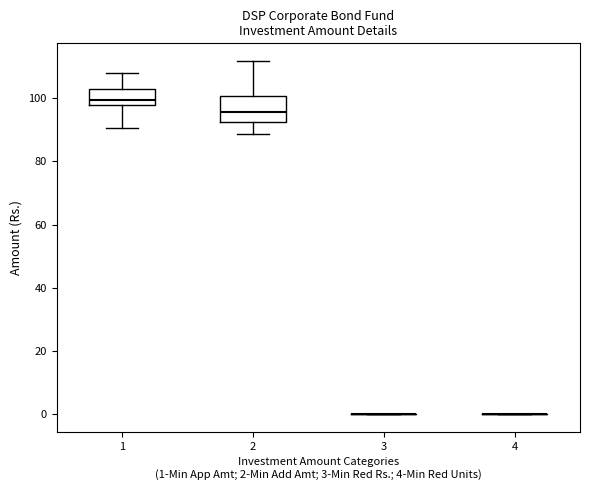

Reading left to right, read every box against the y-axis: the position of its median line, the range the box covers, and the ends of its whiskers. The values are not printed on the chart, so give them approximately, as read against the axis.

1: median 100, box 98 to 102, whiskers 90 to 108
2: median 96, box 92 to 100, whiskers 88 to 112
3: box collapsed to a line at 0, whiskers 0 to 0
4: box collapsed to a line at 0, whiskers 0 to 0